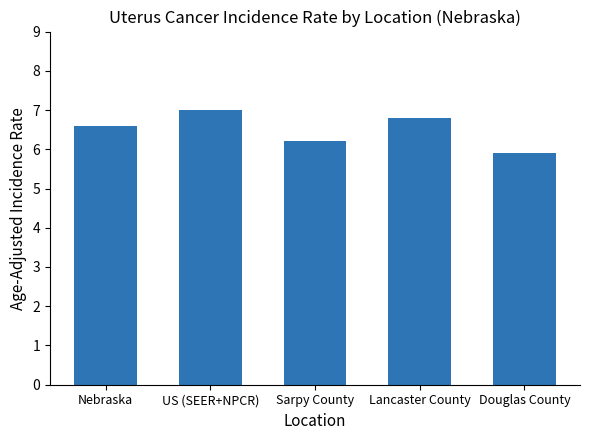

Rank the categories by value from highest to lowest.

US (SEER+NPCR), Lancaster County, Nebraska, Sarpy County, Douglas County